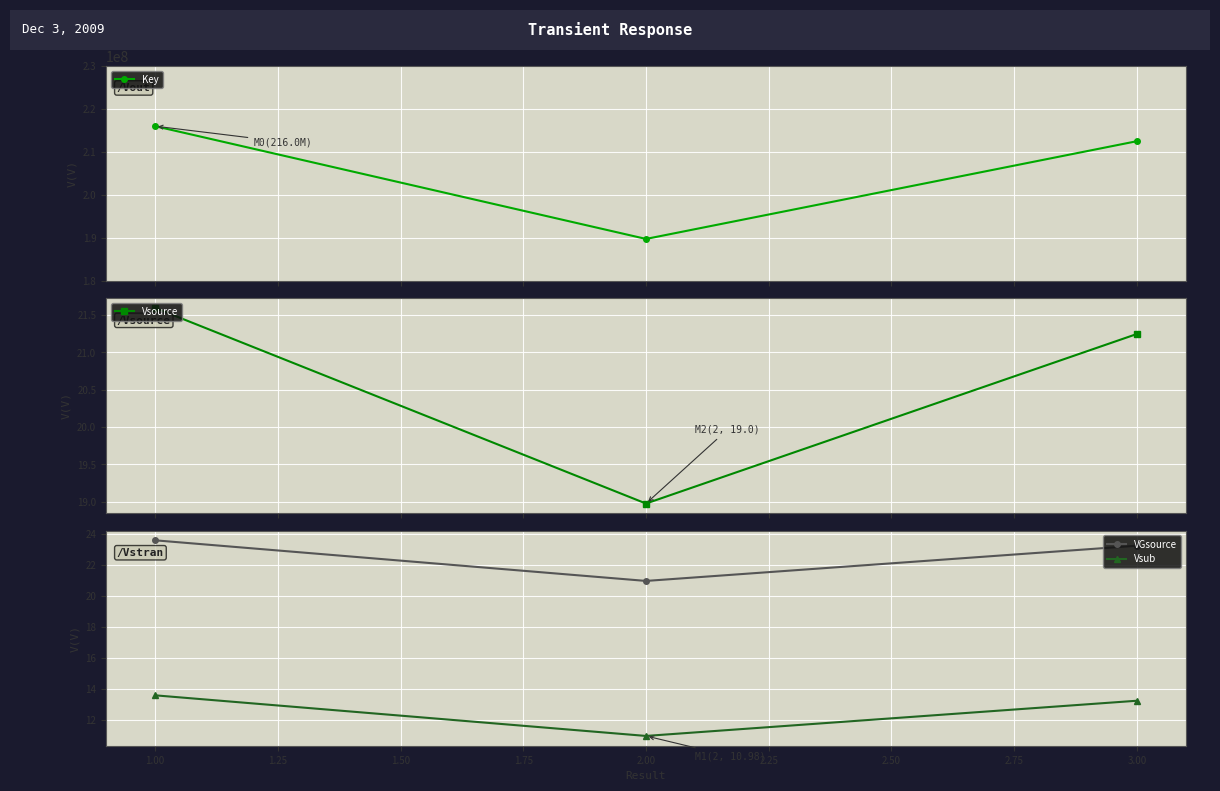

What is the minimum value for Key?

189753511